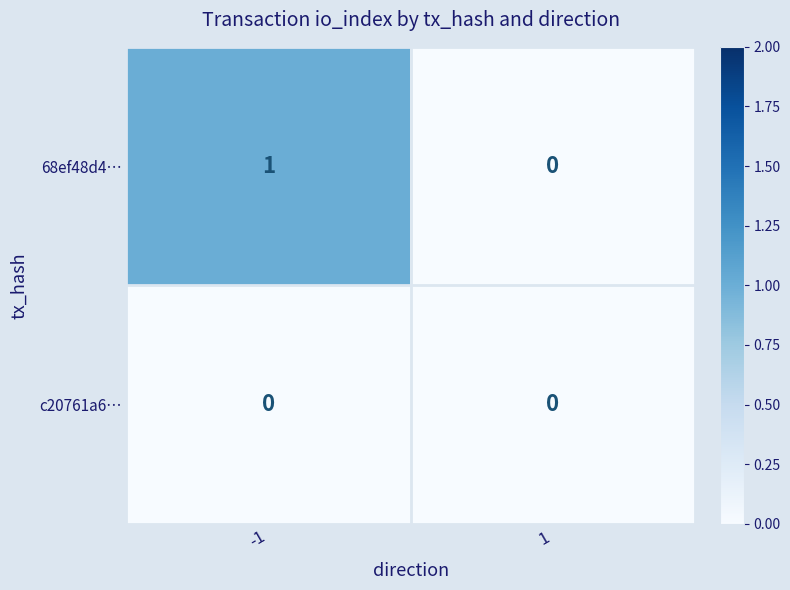

Reading right to left, transcribe all the data shown in this chart.

68ef48d4…: 1=0	-1=1
c20761a6…: 1=0	-1=0